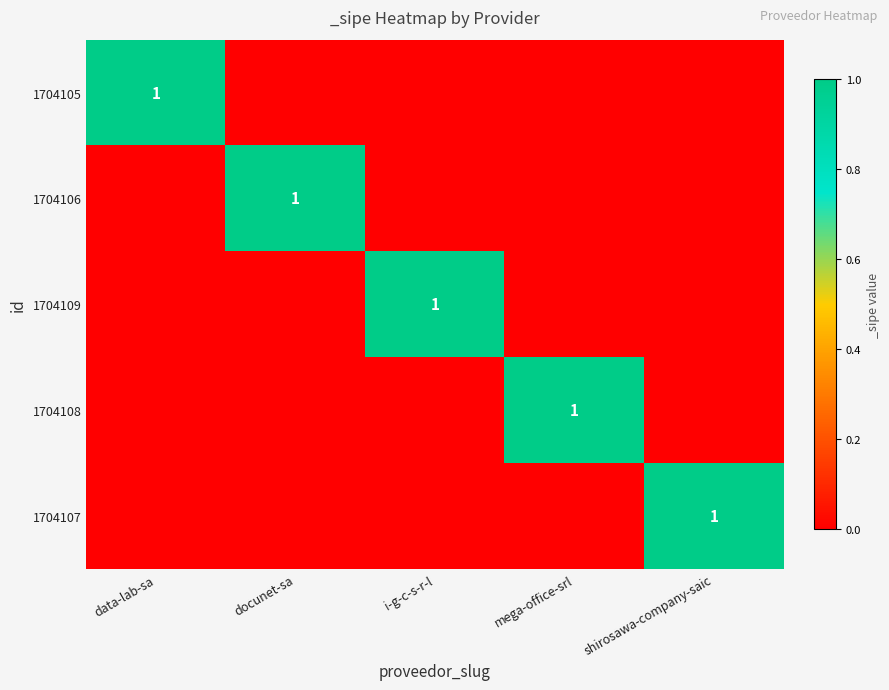

Between data-lab-sa and shirosawa-company-saic, which is larger?

data-lab-sa